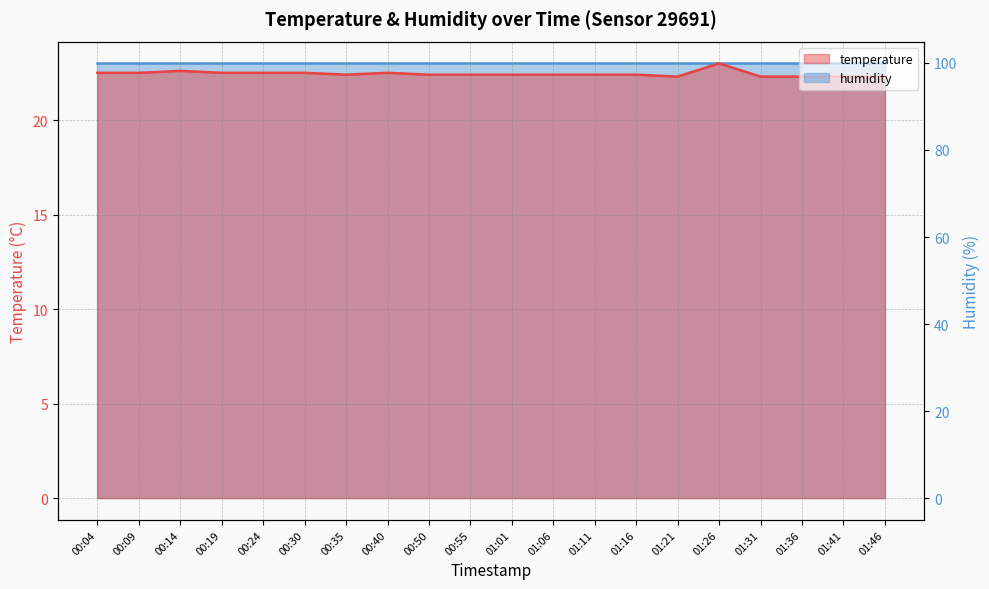

How many interior local valleys (lower than both neighbors) does the data have?

2